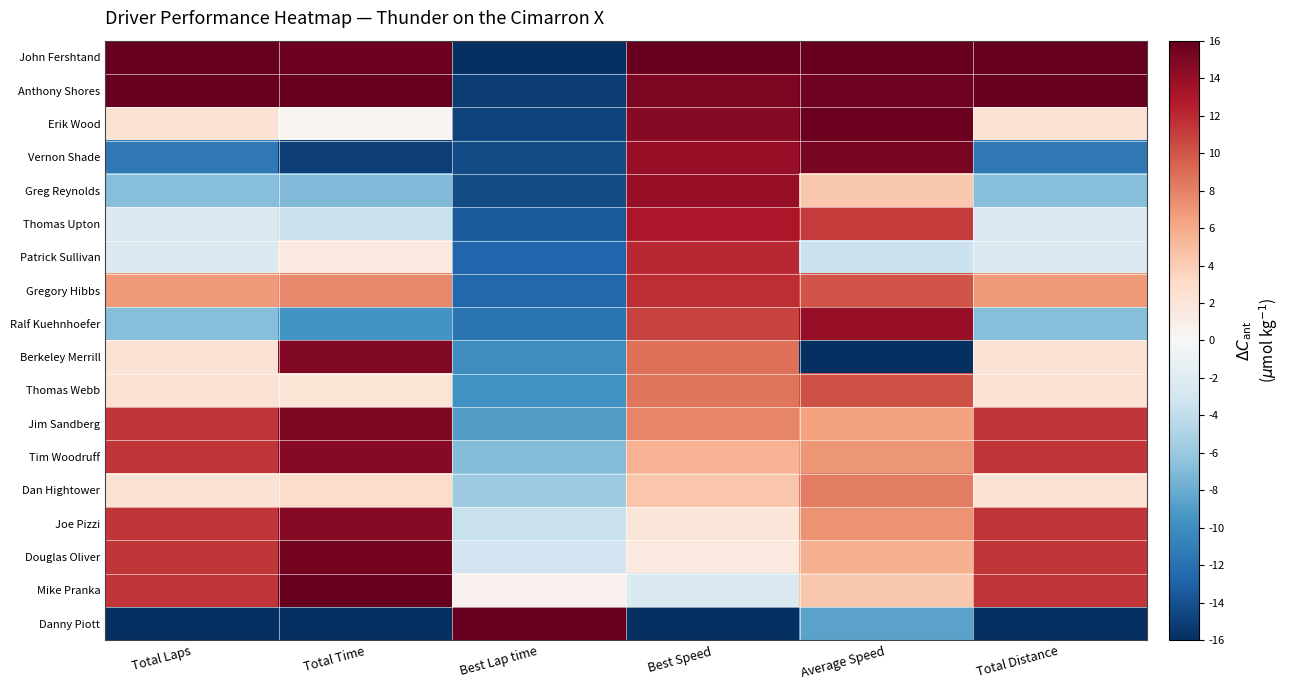

Reading left to right, list all the values displayed in this chart.

John Fershtand: Total Laps=16.0	Total Time=15.7	Best Lap time=-16.0	Best Speed=16.0	Average Speed=16.0	Total Distance=16.0
Anthony Shores: Total Laps=16.0	Total Time=15.9	Best Lap time=-15.2	Best Speed=15.1	Average Speed=15.5	Total Distance=16.0
Erik Wood: Total Laps=2.3	Total Time=0.3	Best Lap time=-14.8	Best Speed=14.6	Average Speed=15.6	Total Distance=2.3
Vernon Shade: Total Laps=-11.4	Total Time=-15.1	Best Lap time=-14.3	Best Speed=14.0	Average Speed=15.2	Total Distance=-11.4
Greg Reynolds: Total Laps=-6.9	Total Time=-7.1	Best Lap time=-14.3	Best Speed=13.9	Average Speed=4.3	Total Distance=-6.9
Thomas Upton: Total Laps=-2.3	Total Time=-3.5	Best Lap time=-13.4	Best Speed=12.9	Average Speed=11.2	Total Distance=-2.3
Patrick Sullivan: Total Laps=-2.3	Total Time=1.6	Best Lap time=-12.7	Best Speed=12.1	Average Speed=-3.4	Total Distance=-2.3
Gregory Hibbs: Total Laps=6.9	Total Time=7.7	Best Lap time=-12.5	Best Speed=11.9	Average Speed=10.1	Total Distance=6.9
Ralf Kuehnhoefer: Total Laps=-6.9	Total Time=-9.6	Best Lap time=-11.7	Best Speed=10.9	Average Speed=14.0	Total Distance=-6.9
Berkeley Merrill: Total Laps=2.3	Total Time=14.9	Best Lap time=-9.9	Best Speed=8.8	Average Speed=-16.0	Total Distance=2.3
Thomas Webb: Total Laps=2.3	Total Time=2.2	Best Lap time=-9.6	Best Speed=8.5	Average Speed=10.2	Total Distance=2.3
Jim Sandberg: Total Laps=11.4	Total Time=14.9	Best Lap time=-8.9	Best Speed=7.8	Average Speed=6.4	Total Distance=11.4
Tim Woodruff: Total Laps=11.4	Total Time=14.6	Best Lap time=-6.9	Best Speed=5.6	Average Speed=7.0	Total Distance=11.4
Dan Hightower: Total Laps=2.3	Total Time=3.0	Best Lap time=-5.9	Best Speed=4.4	Average Speed=8.2	Total Distance=2.3
Joe Pizzi: Total Laps=11.4	Total Time=14.5	Best Lap time=-3.5	Best Speed=1.9	Average Speed=7.2	Total Distance=11.4
Douglas Oliver: Total Laps=11.4	Total Time=15.3	Best Lap time=-3.1	Best Speed=1.5	Average Speed=5.6	Total Distance=11.4
Mike Pranka: Total Laps=11.4	Total Time=16.0	Best Lap time=0.7	Best Speed=-2.3	Average Speed=4.3	Total Distance=11.4
Danny Piott: Total Laps=-16.0	Total Time=-16.0	Best Lap time=16.0	Best Speed=-16.0	Average Speed=-8.6	Total Distance=-16.0